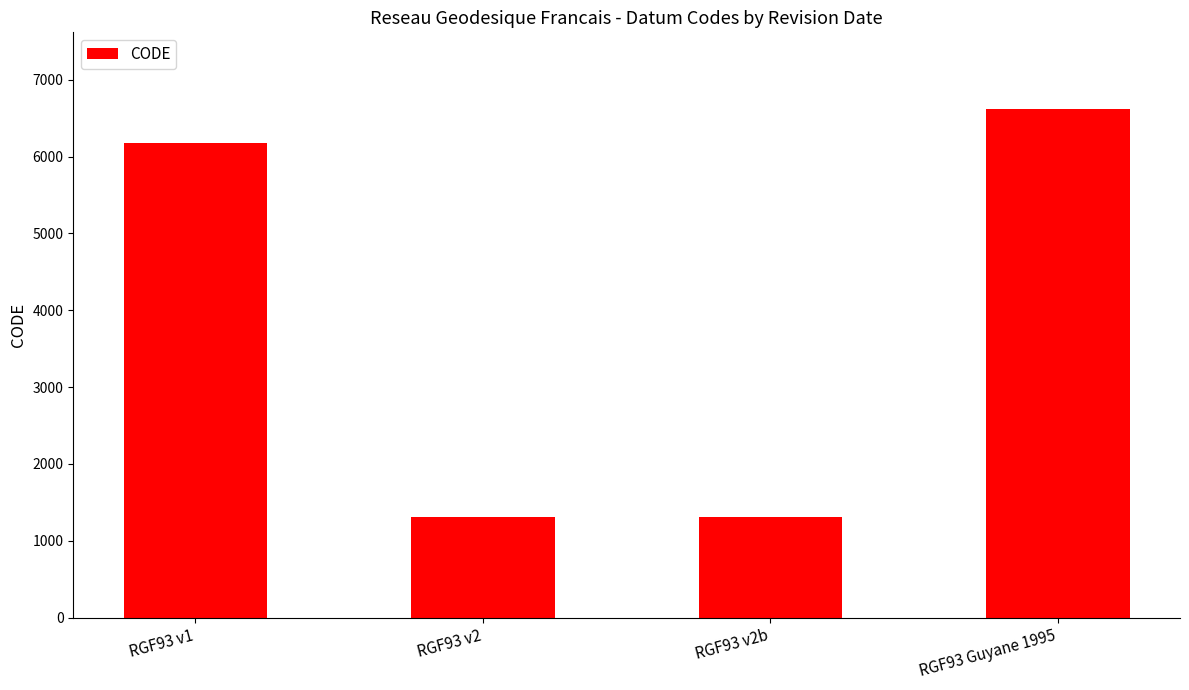

Where is the data nearest to the value 3968?

RGF93 v1